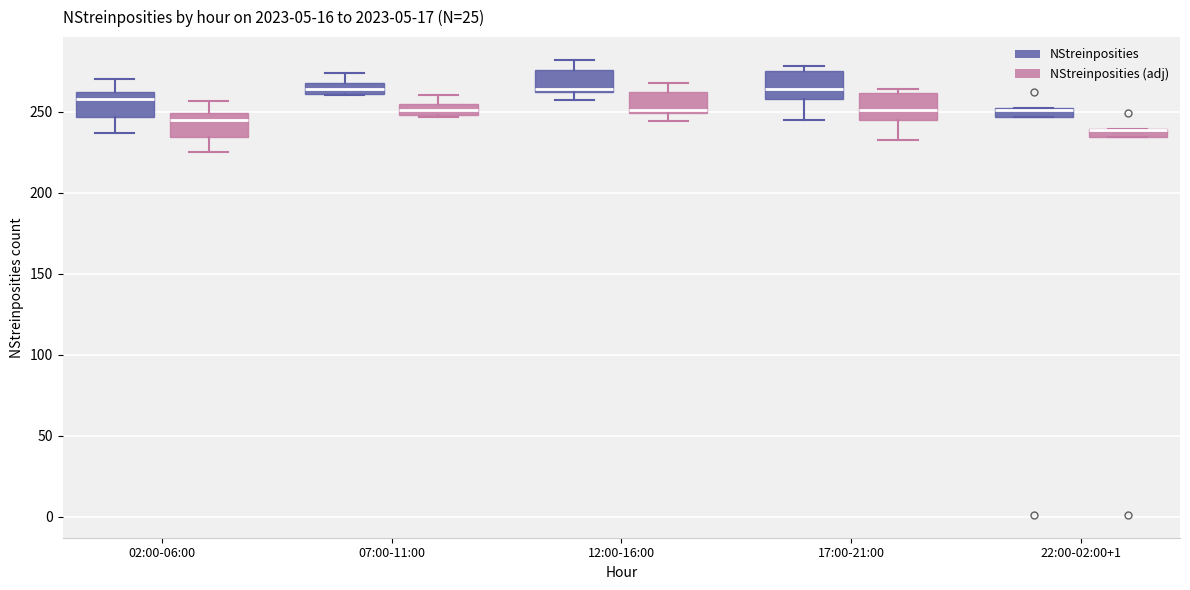

Where is the lower edge of the box for 12:00-16:00 (NStreinposities (adj)) on the y-axis? The values are not printed on the chart, so give them approximately, as read against the axis.

250